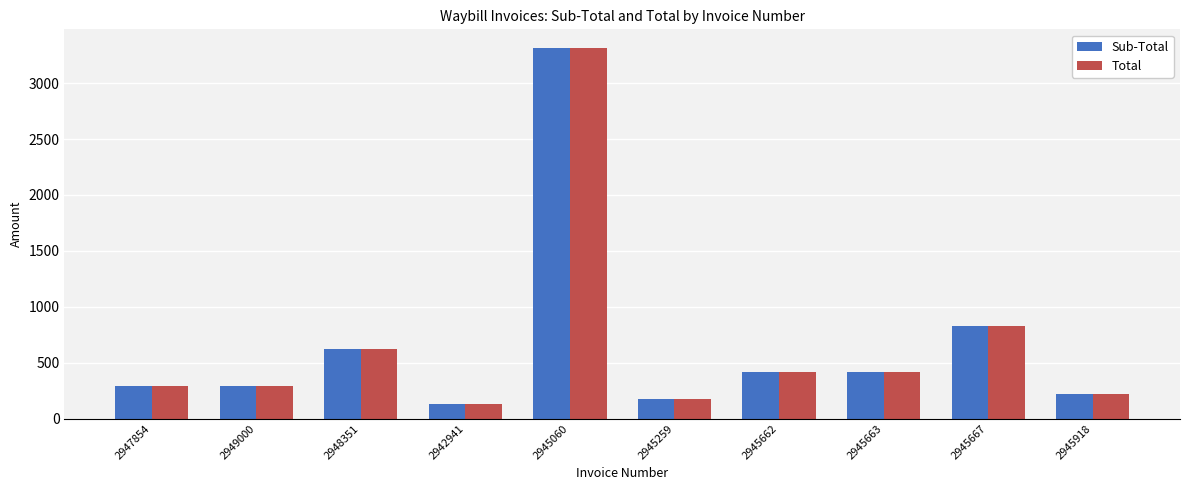

At which category does the chart reach its minimum across all series?

2942941